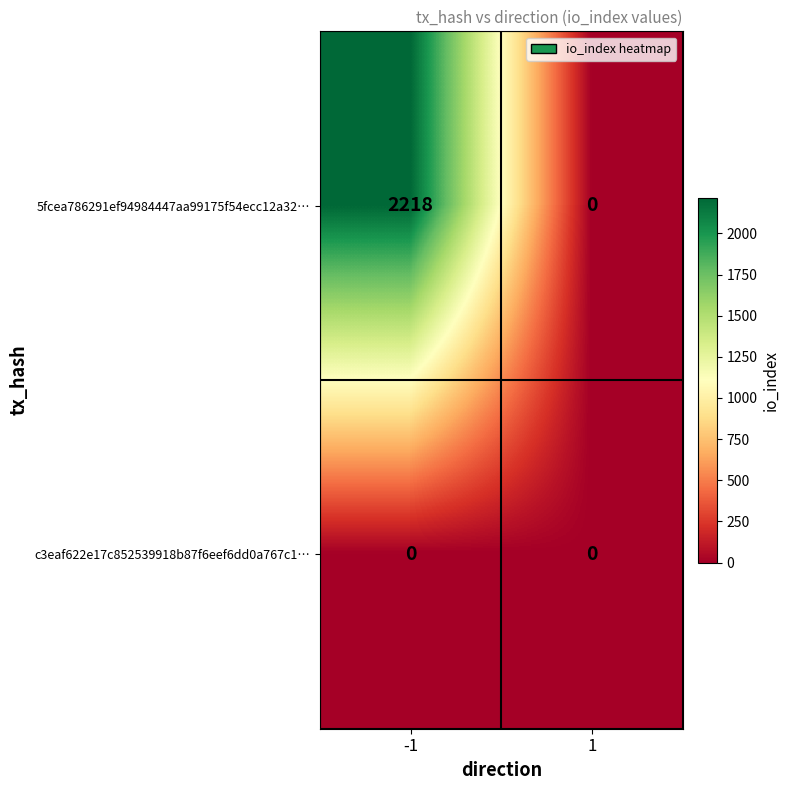

At how many categories does at least one series exceed 1892?

1